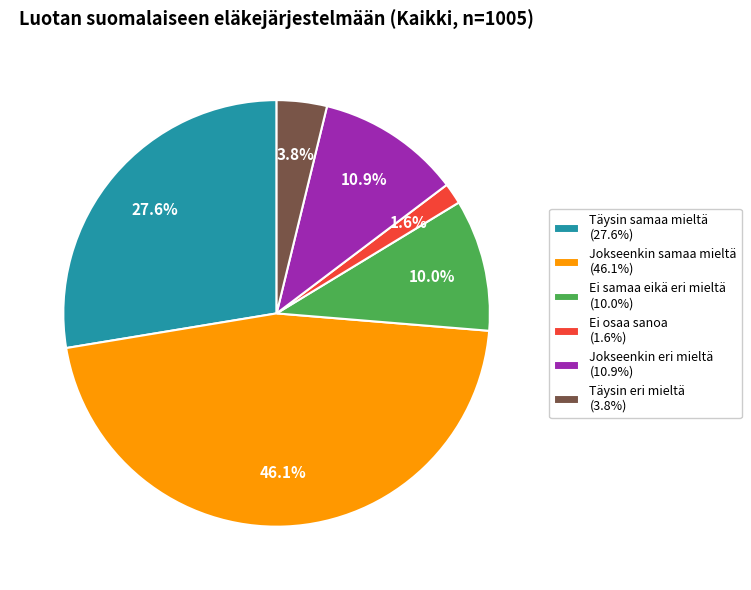

To the nearest percent, what is the average slice percentage?

17%